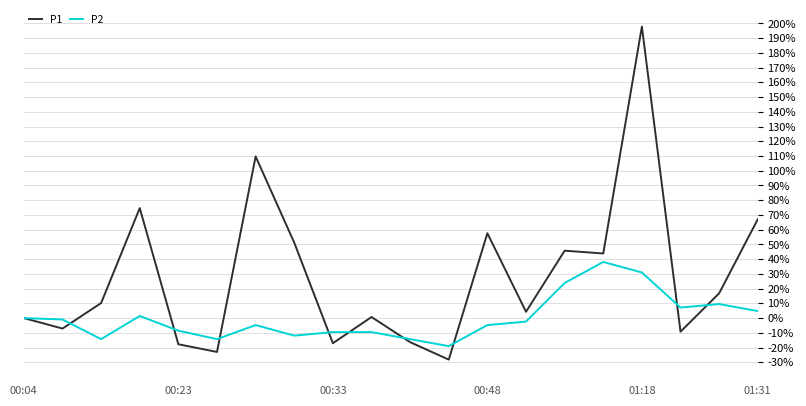

What is the average value of the P2 series?

0.1